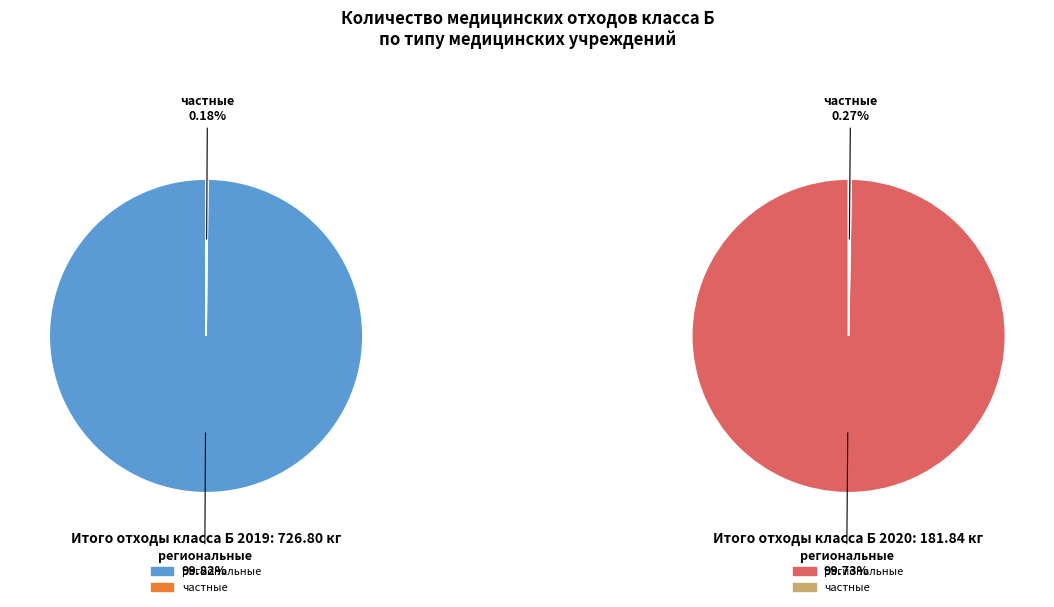

True or false: values_2019 accounts for 6% of the total.

False